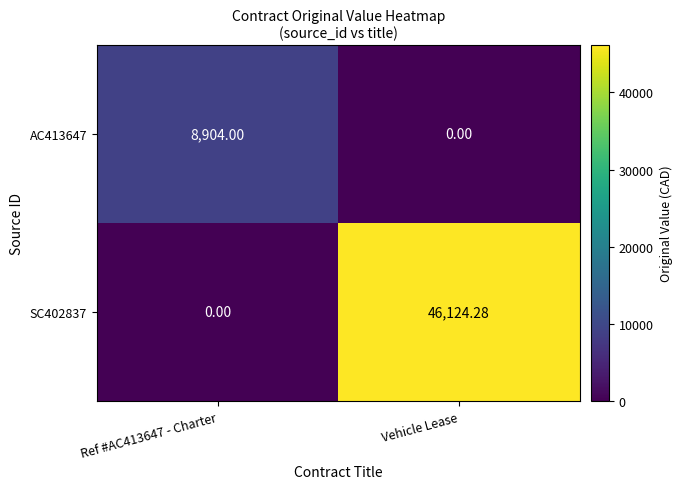

At which category is the sum across all series the highest?

Vehicle Lease